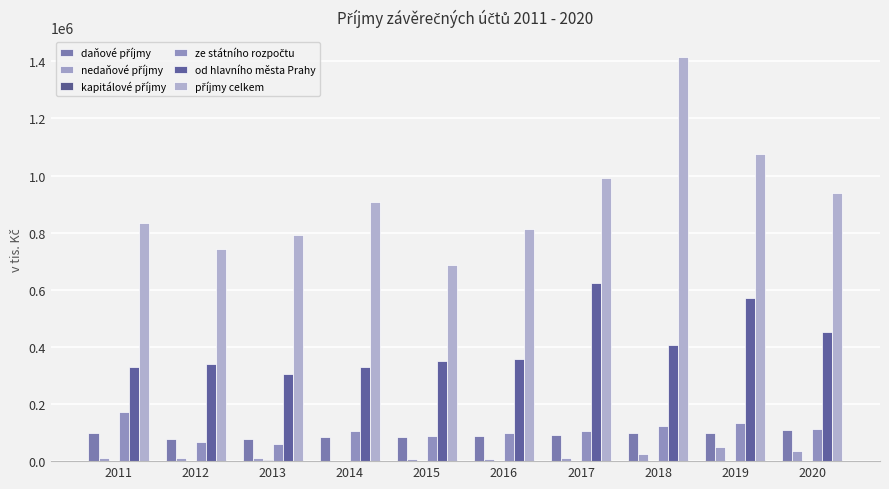

How many groups of bars are there?

10